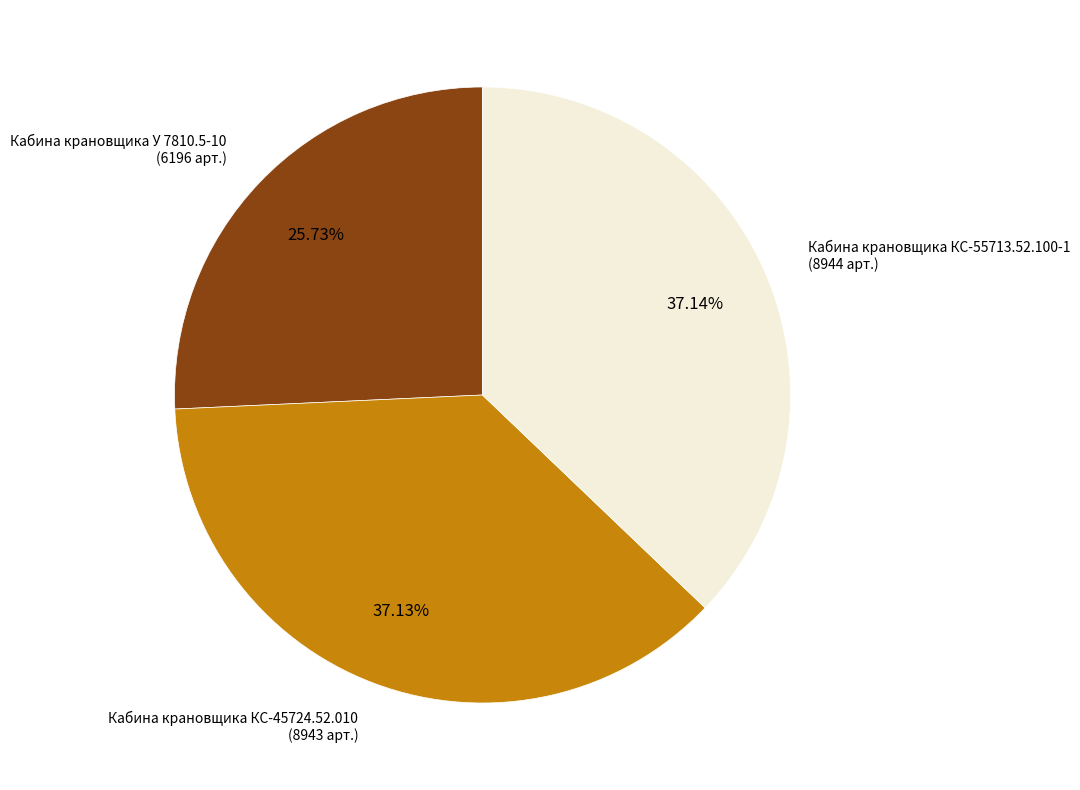

Does any single category account for the majority?

No